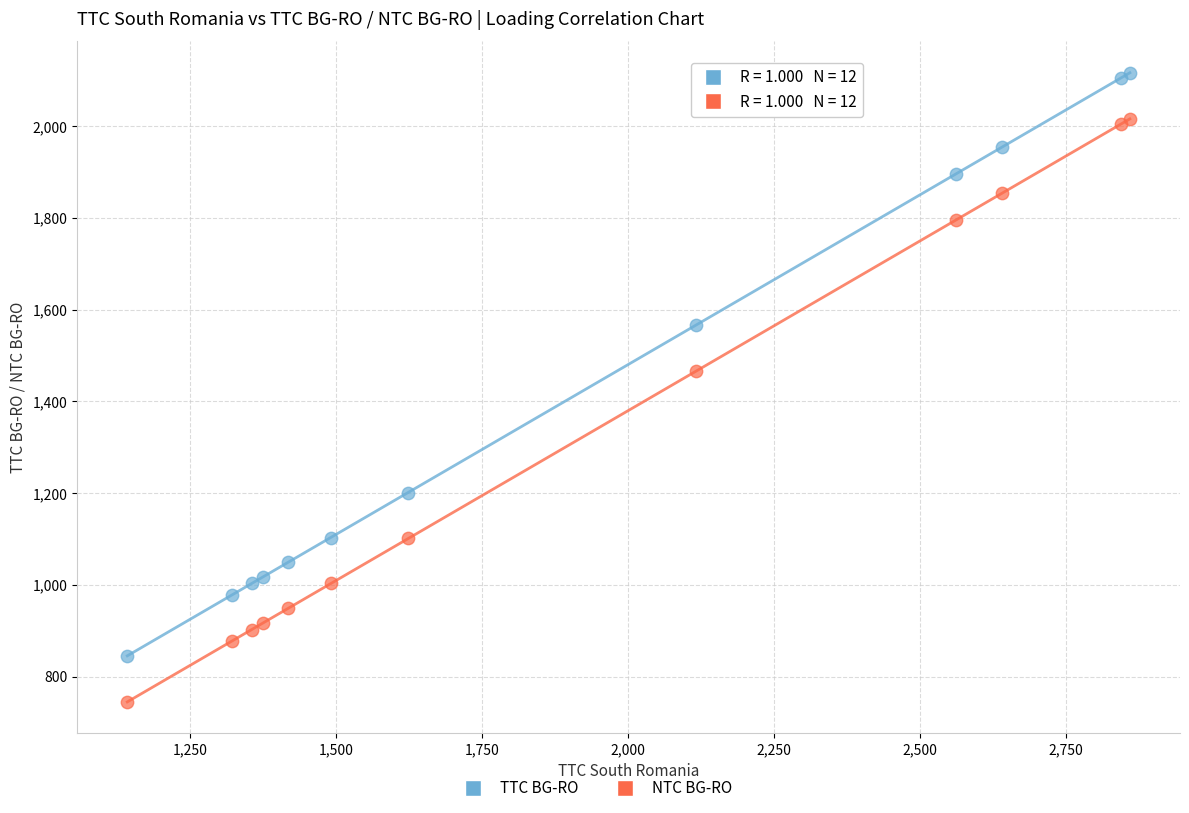

In the NTC BG-RO series, what Y value is closest to 1380?

1466